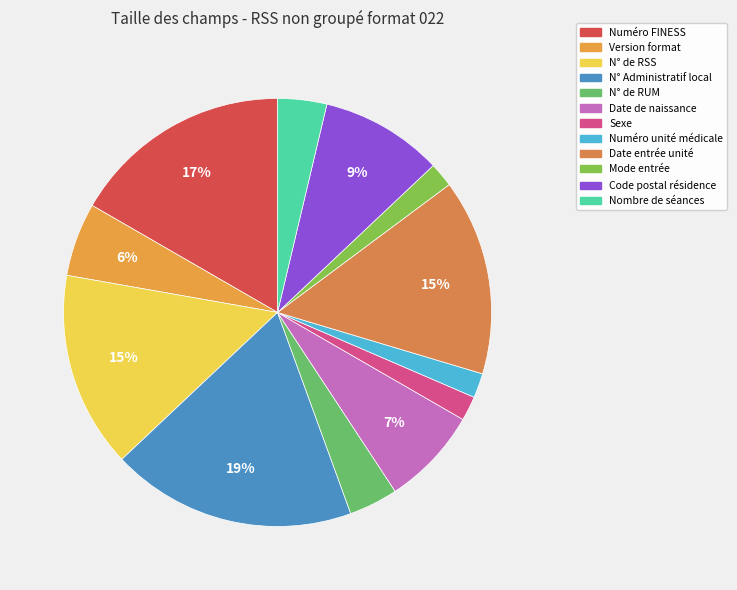

To the nearest percent, what percentage of the pie is Date de naissance?

7%